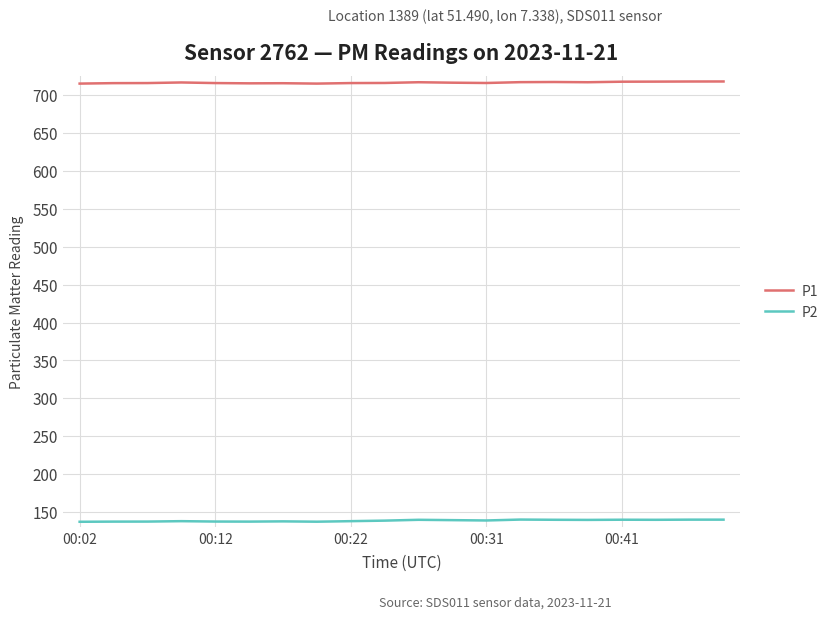

Which series has the largest total across all categories?

P1